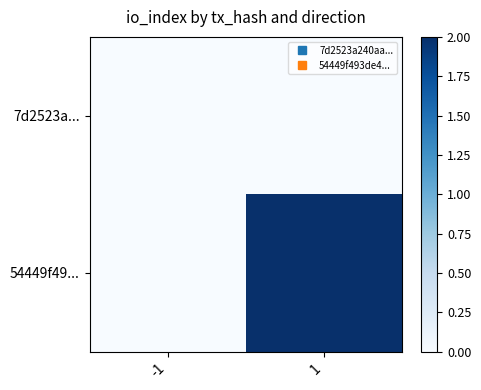

Reading left to right, transcribe all the data shown in this chart.

7d2523a...: -1=0	1=0
54449f49...: -1=0	1=2